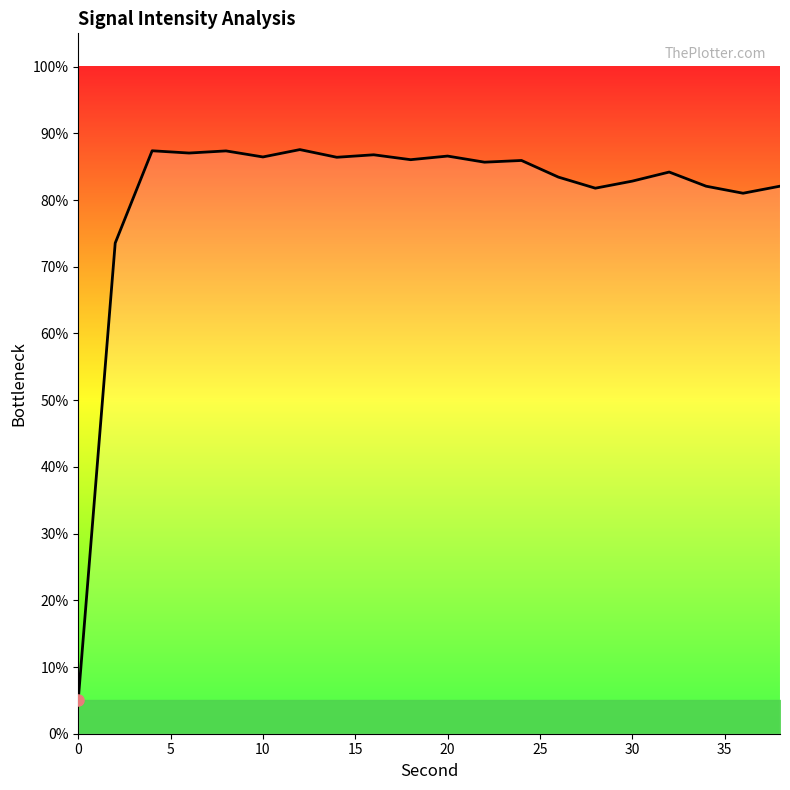

What is the greatest value displayed?

87.6